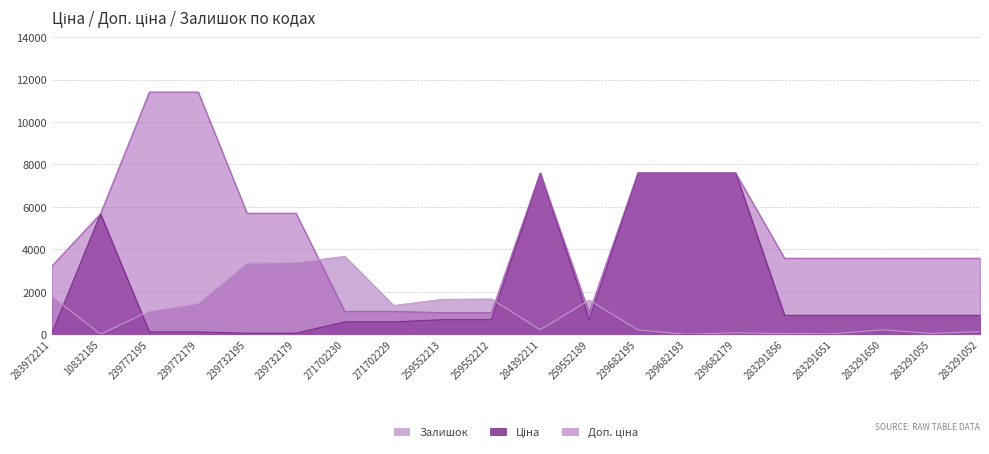

True or false: Ціна has more than 1 points higher than both neighbors.

True